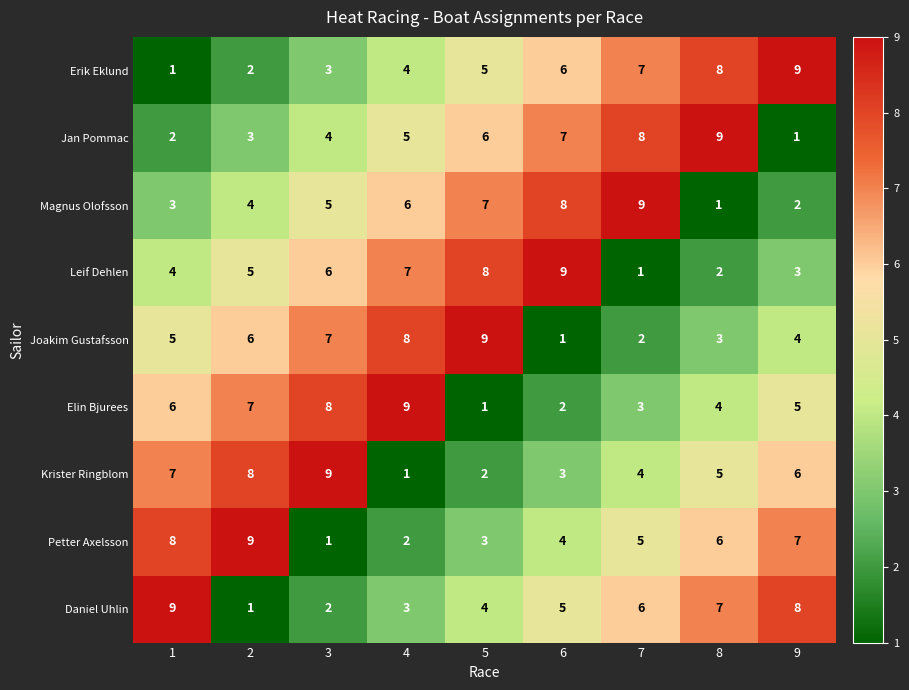

Rank the series at 4 from lowest to highest value.

Krister Ringblom, Petter Axelsson, Daniel Uhlin, Erik Eklund, Jan Pommac, Magnus Olofsson, Leif Dehlen, Joakim Gustafsson, Elin Bjurees